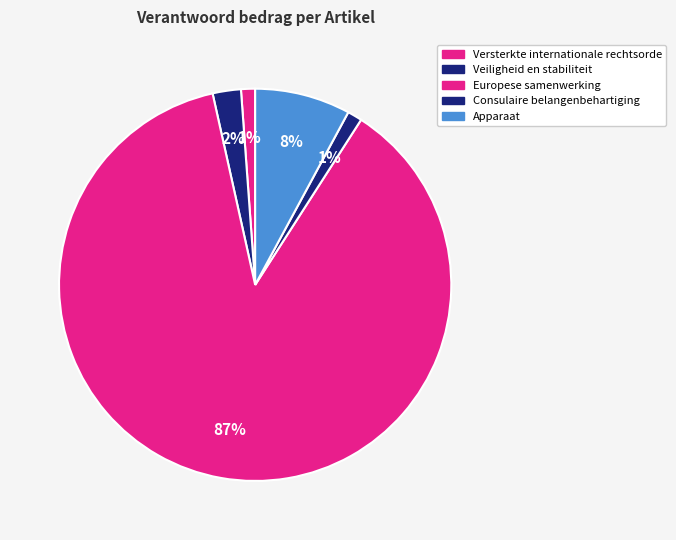

What percentage do Versterkte internationale rechtsorde and Apparaat together represent?

9.0%